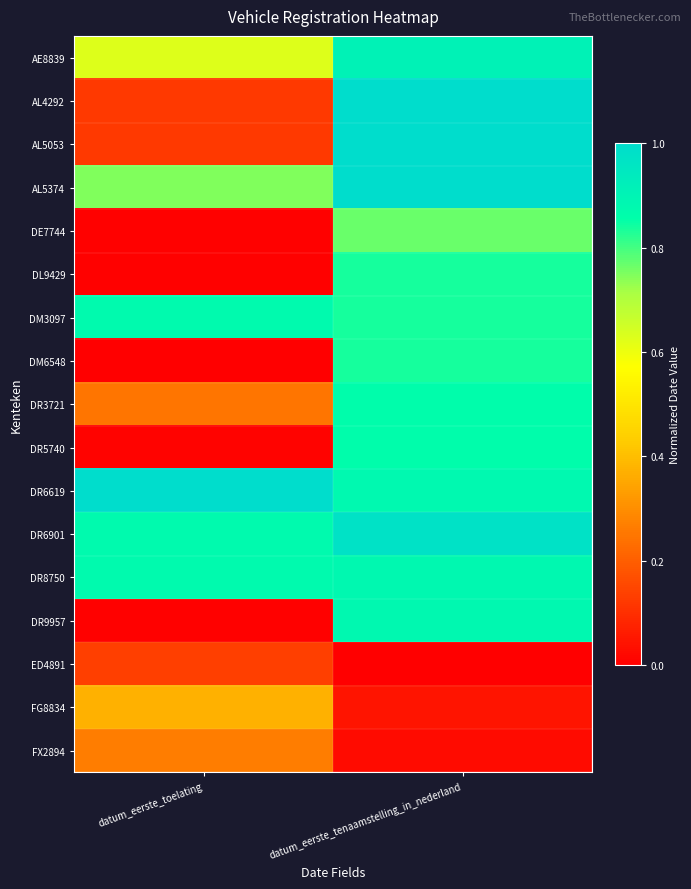

Rank the series by their maximum value, from lowest to highest.

ED4891, FX2894, FG8834, DE7744, DL9429, DM6548, DR3721, DR5740, DM3097, DR8750, DR9957, AE8839, DR6901, AL4292, AL5053, AL5374, DR6619